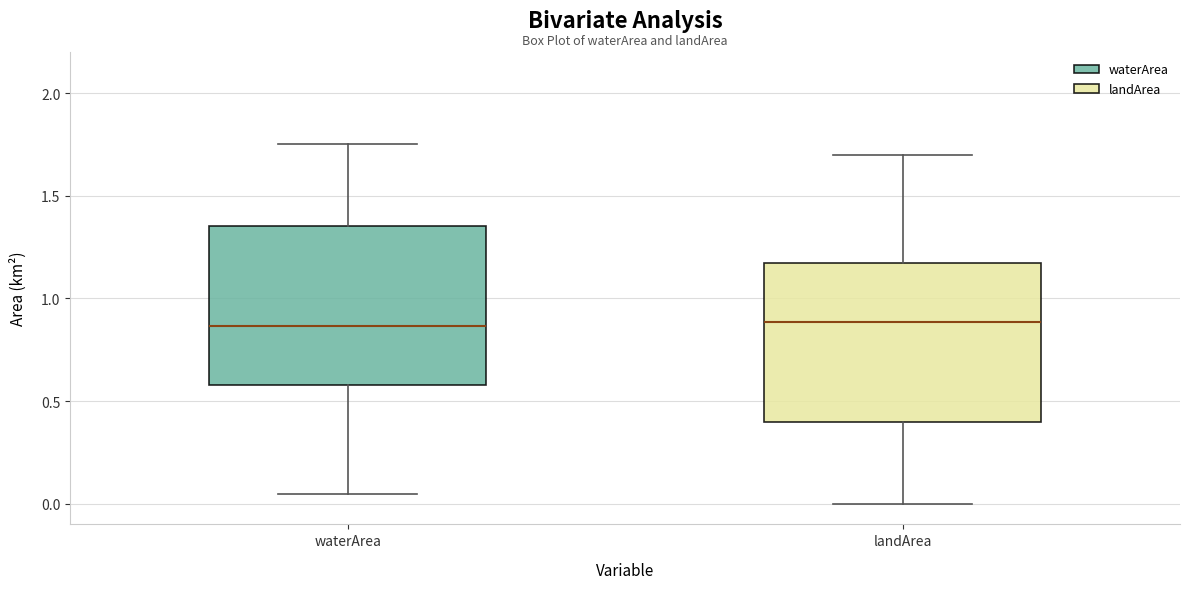

Reading left to right, transcribe this box plot: for each box, give where its median line is, the range the box spans, and where its two whiskers end, as read against the y-axis. The values are not printed on the chart, so give them approximately, as read against the axis.

waterArea: median 0.85, box 0.60 to 1.35, whiskers 0.05 to 1.75
landArea: median 0.90, box 0.40 to 1.15, whiskers 0.00 to 1.70